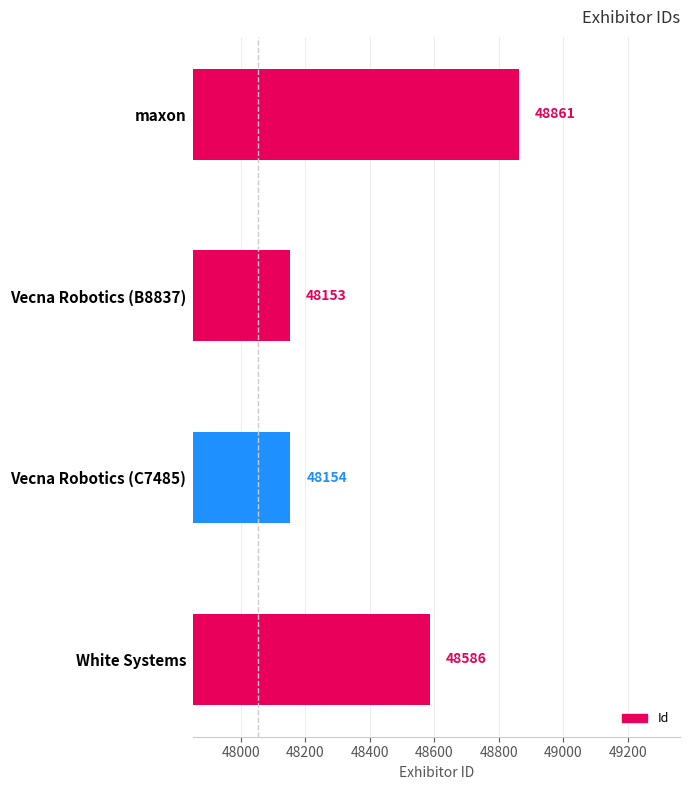

The value at White Systems is 48586. True or false?

True